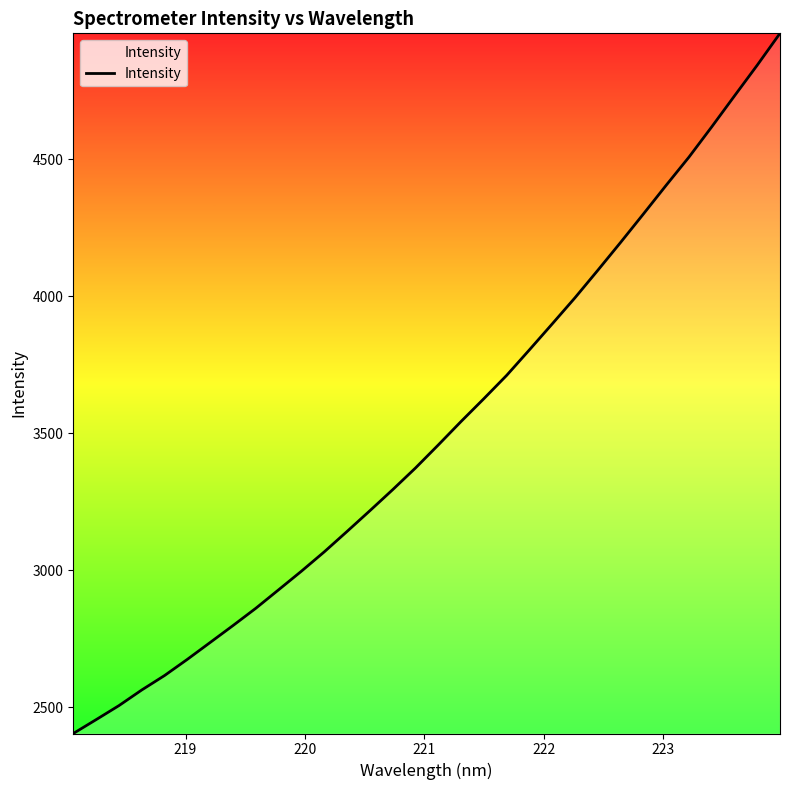

What is the greatest value displayed?

4959.5